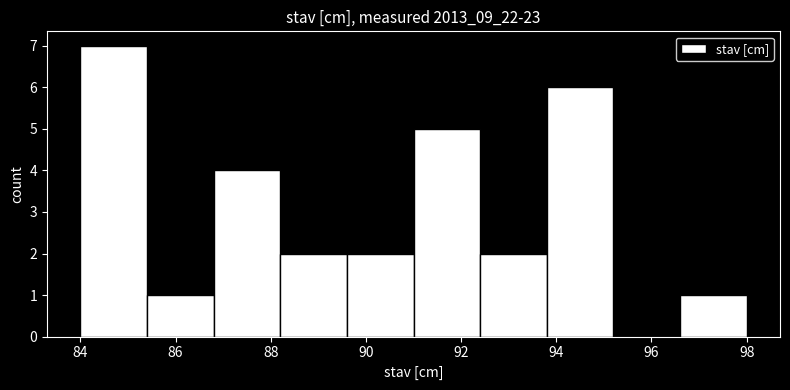

Over which range of the x-axis is the bar tallest?

84.0 to 85.4